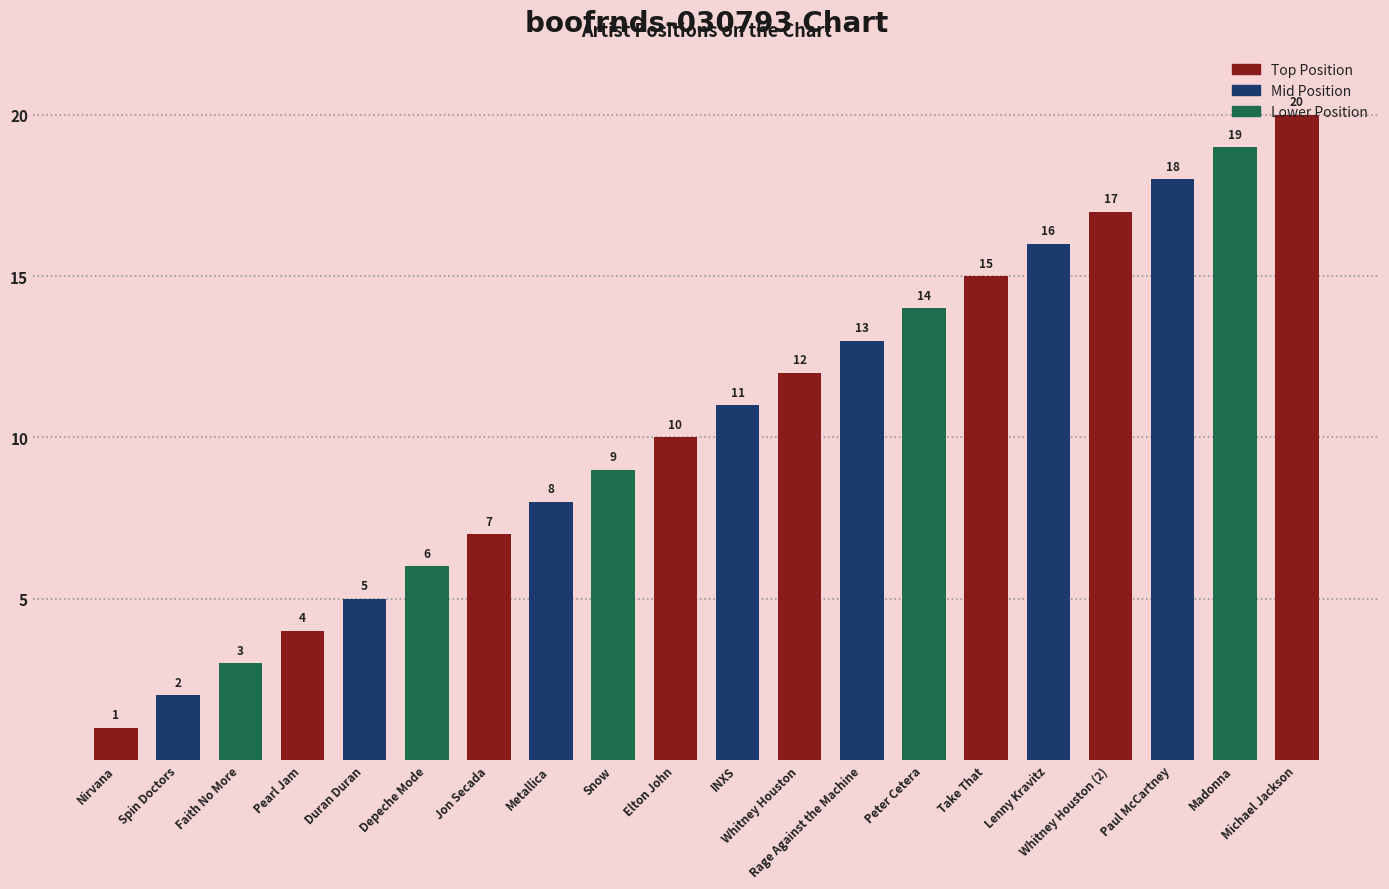

The chart shows a value of 1 at Nirvana. True or false?

True